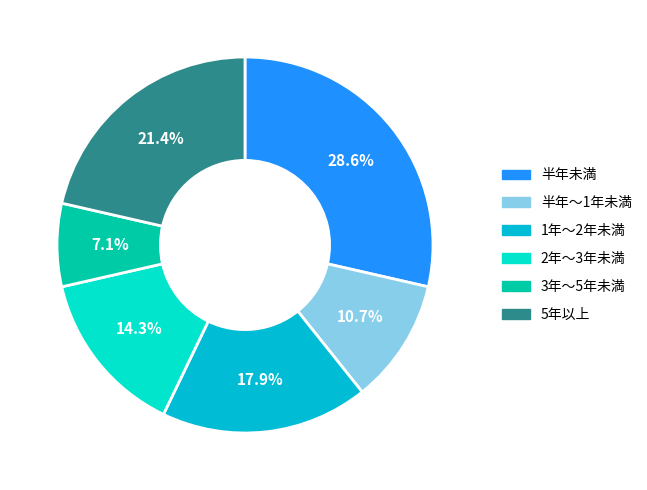

What portion of the pie excludes 5年以上?

78.6%